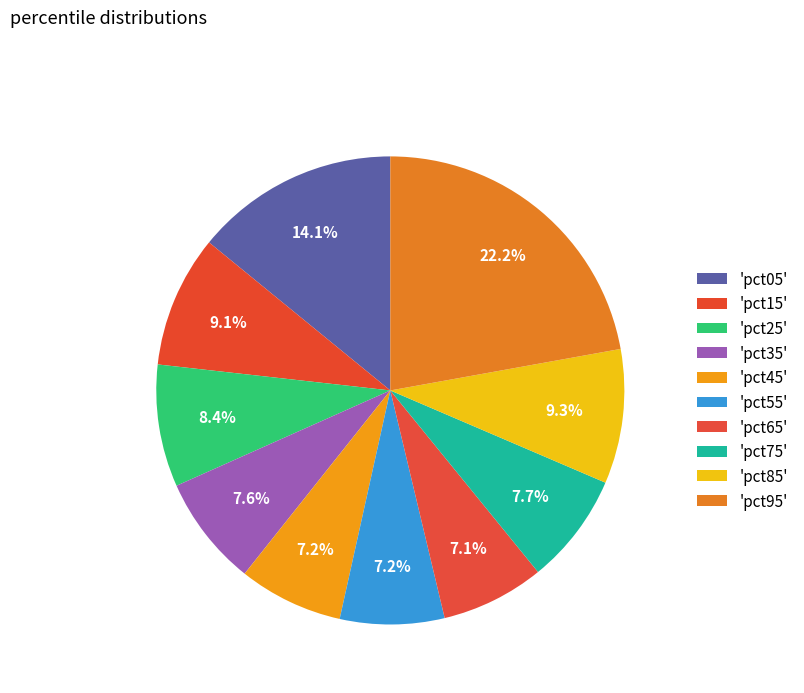

Which slice is the largest?

pct95